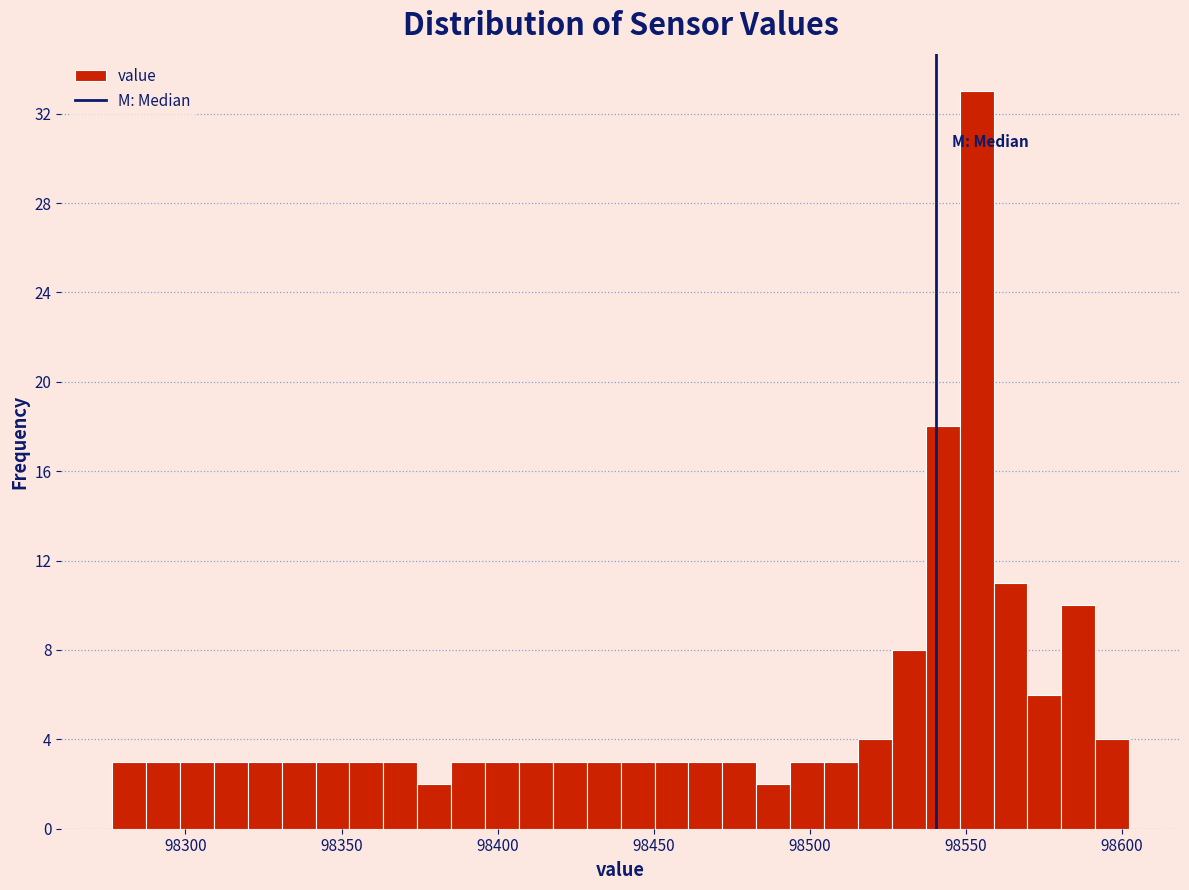

Read against the x-axis, roughly where is the centre of the tallest bar?

98555